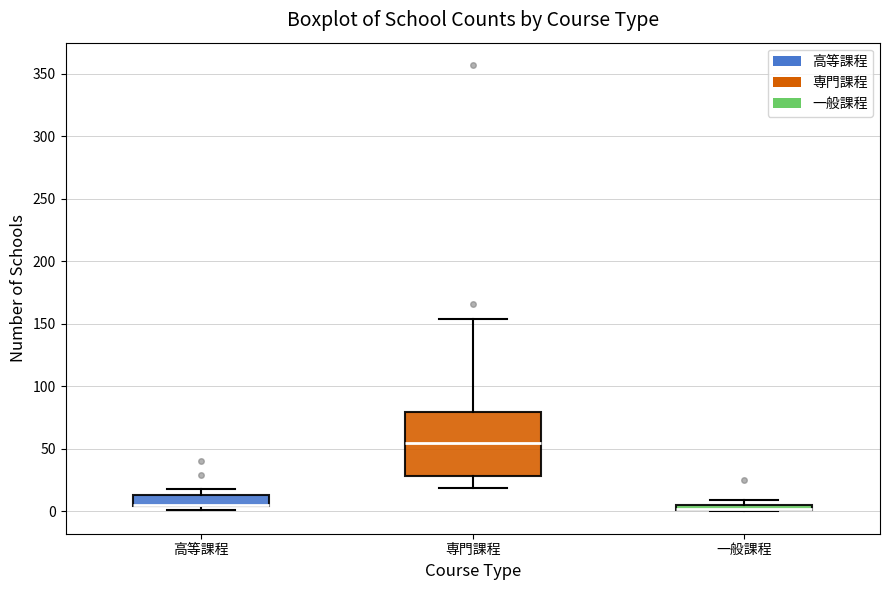

Which box is the tallest, from its lower edge to its upper edge?

専門課程